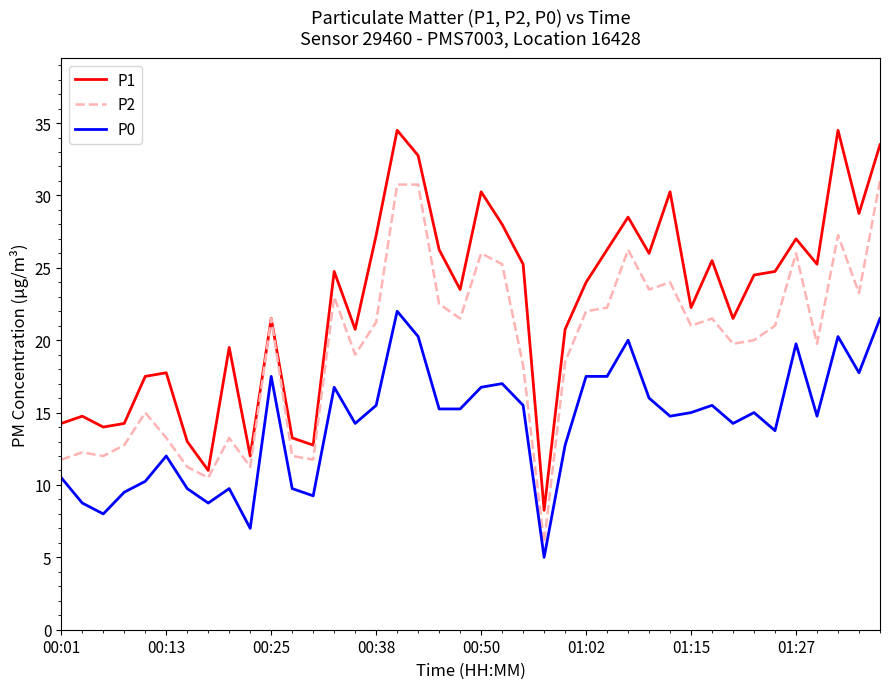

True or false: P1 and P0 intersect in this chart.

False